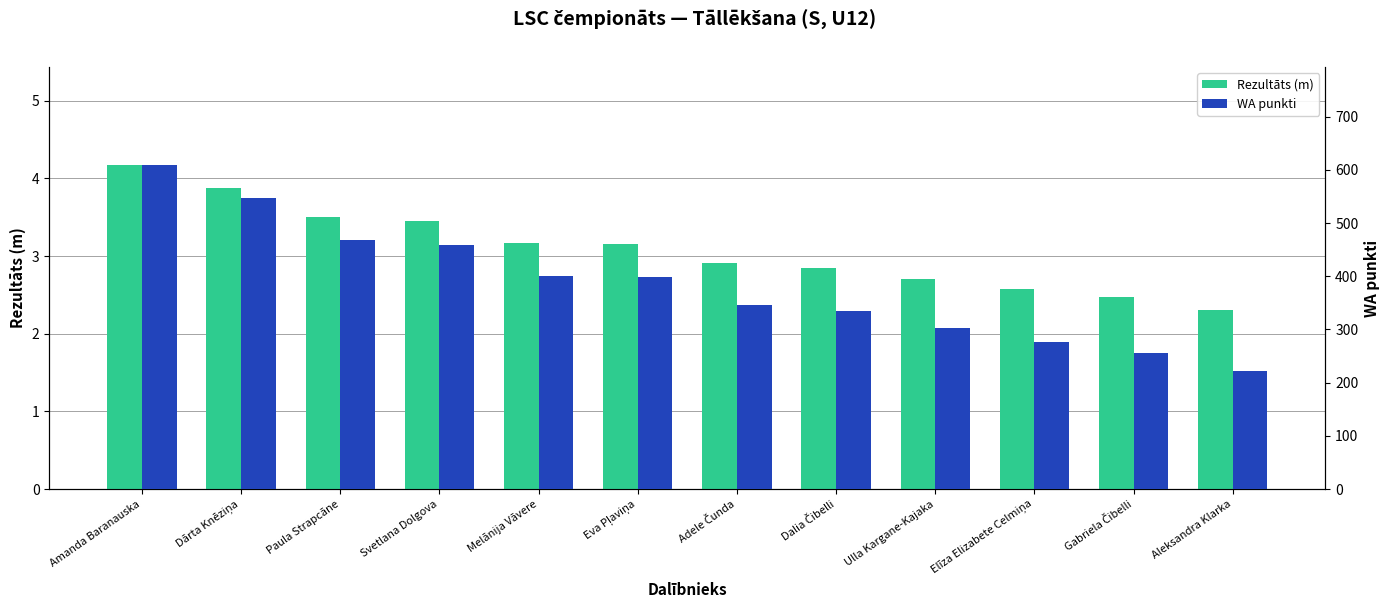

What is the spread (max minus min) of values at Eva Pļaviņa?

394.8